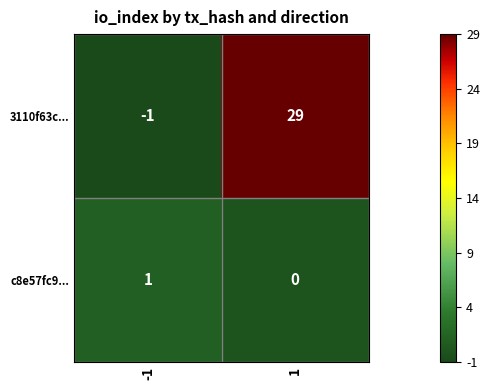

Which series has the widest spread of values?

3110f63c...